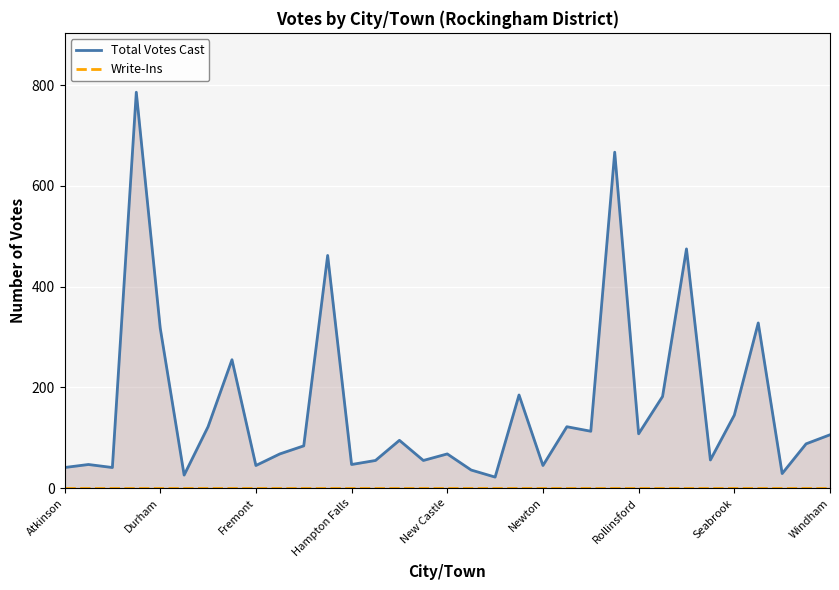

What is the maximum value for Total Votes Cast?

786